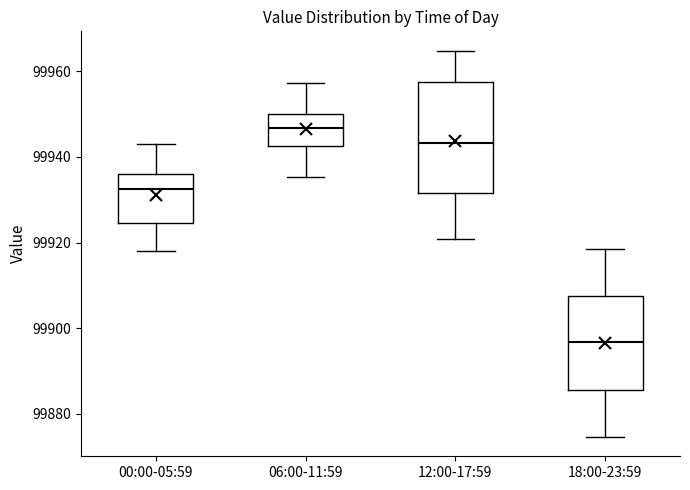

Comparing the boxes themselves (not the whiskers), which one is the tallest?

12:00-17:59